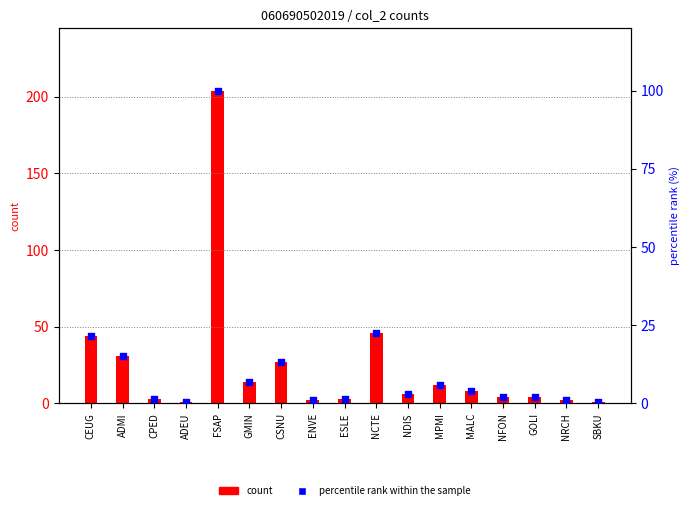

What are all the series names shown in the legend?

count, percentile rank within the sample